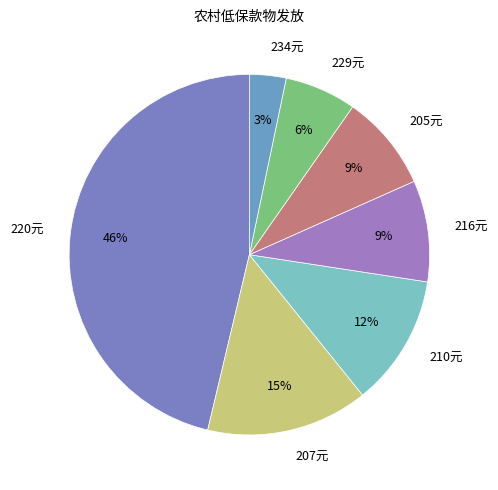

True or false: 229元 accounts for 6% of the total.

True